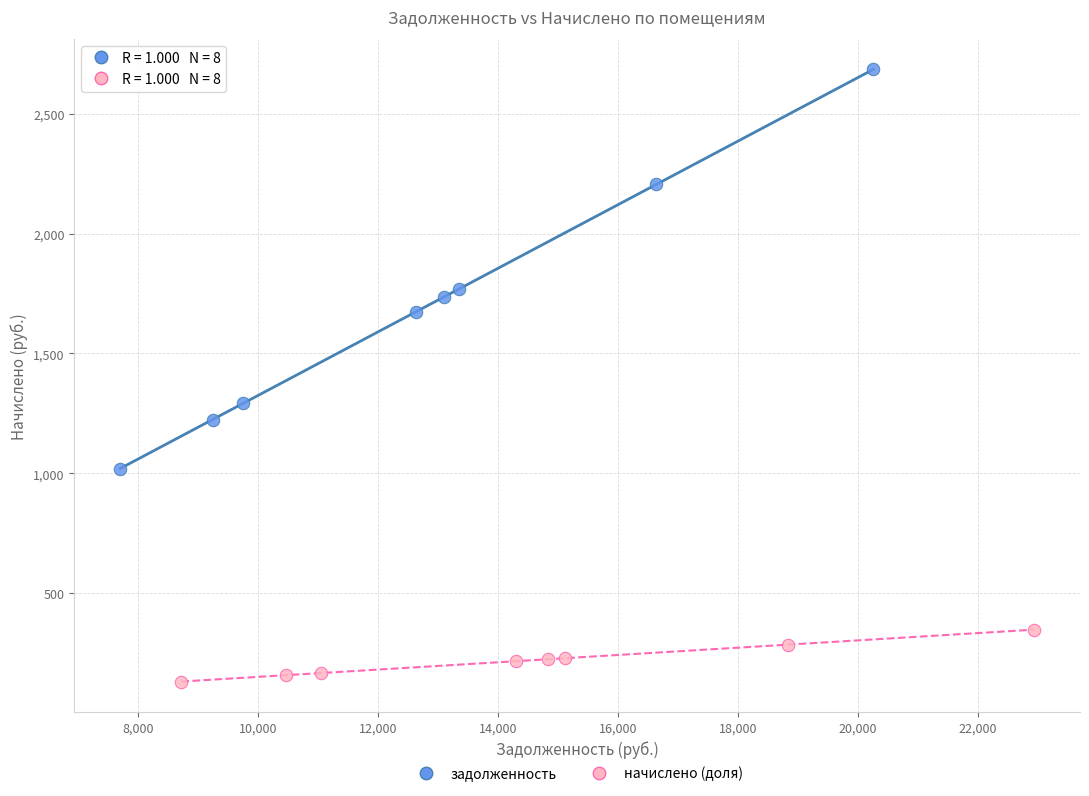

Which series contains the lowest Y value?

начислено (доля)